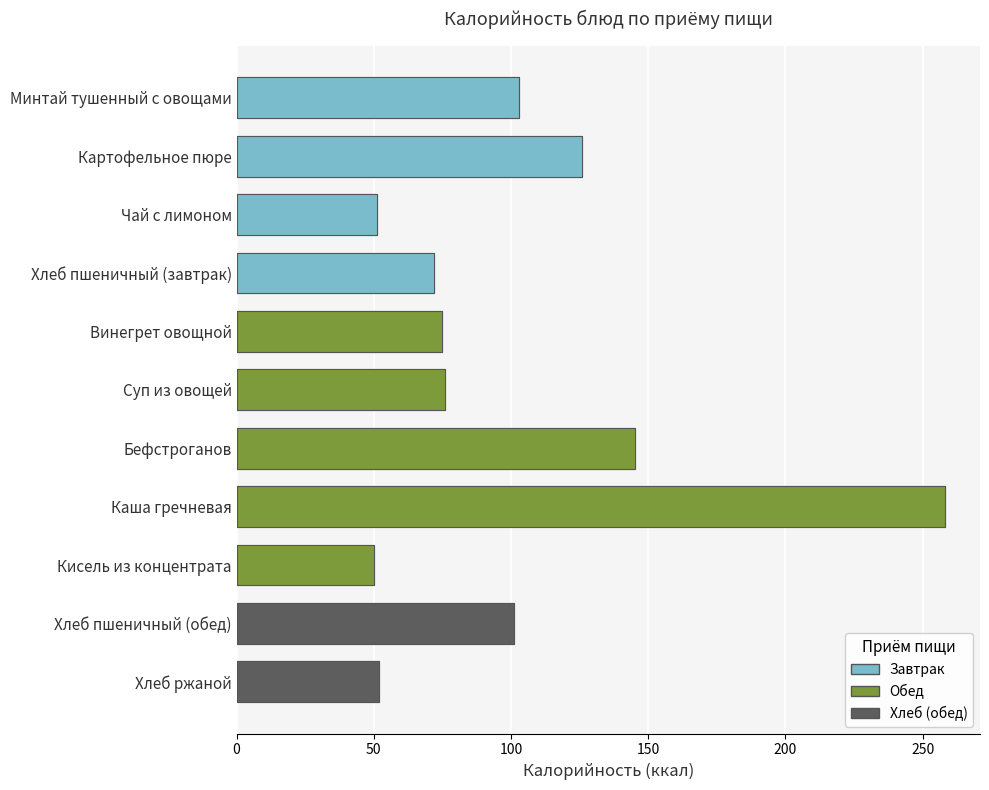

What position from the left is Картофельное пюре?

2